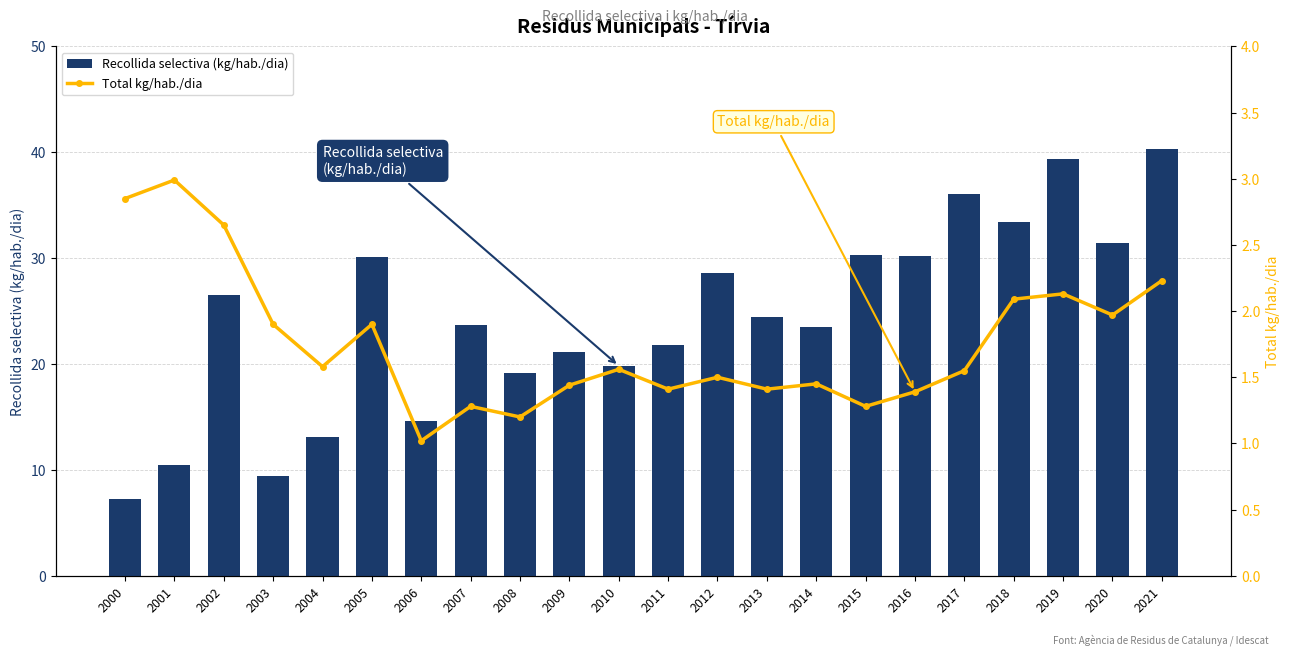

True or false: Total kg/hab./dia has a value of 1.0 at 2006.

True